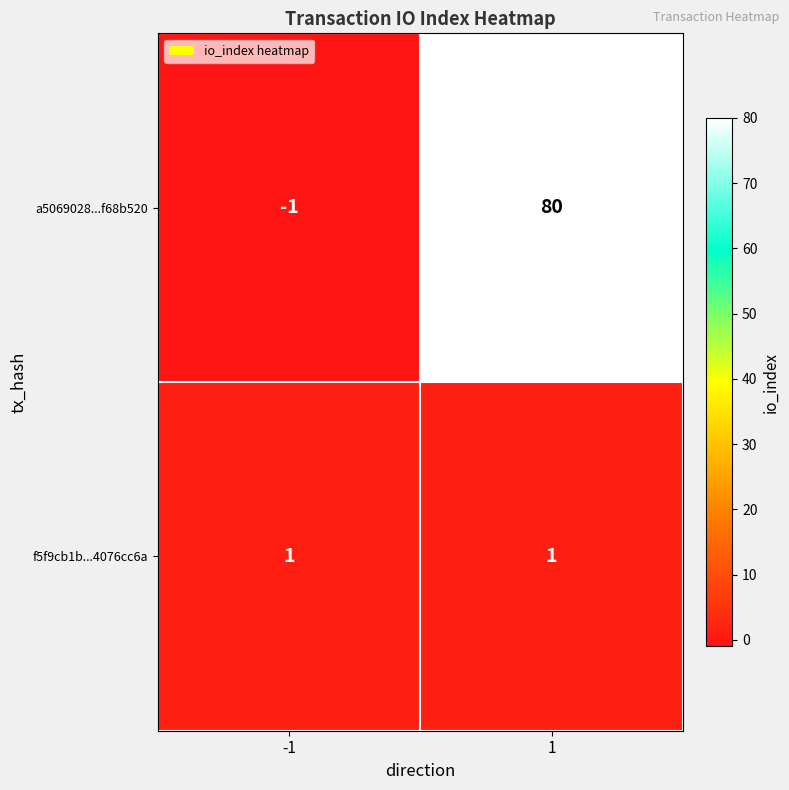

Count the number of data series in this chart.

2